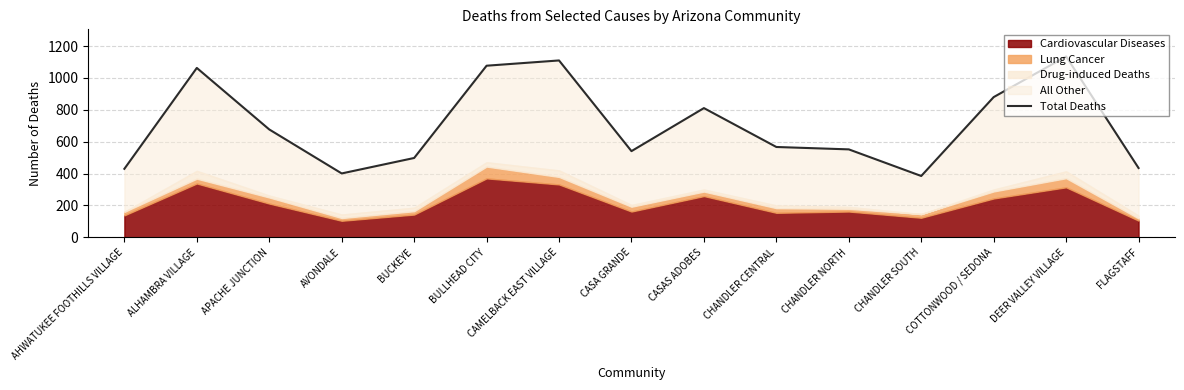

What is the average value?

704